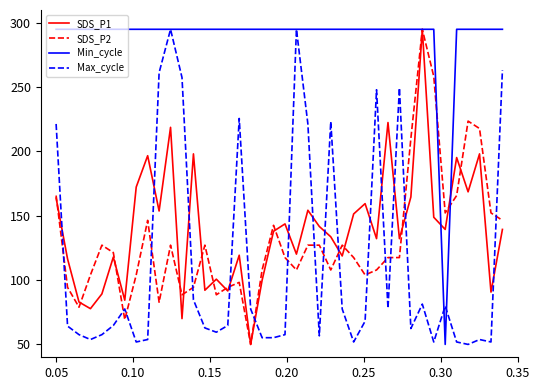

What is the minimum value for Min_cycle?

50.0